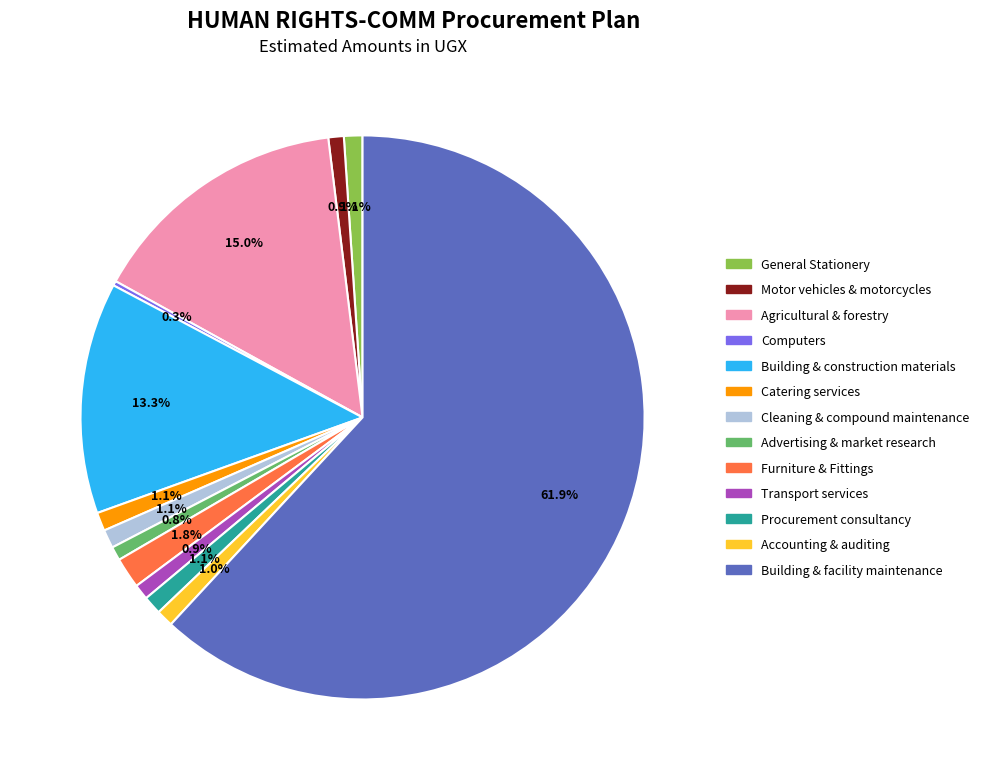

Which has a higher value, Advertising & market research or Agricultural & forestry?

Agricultural & forestry